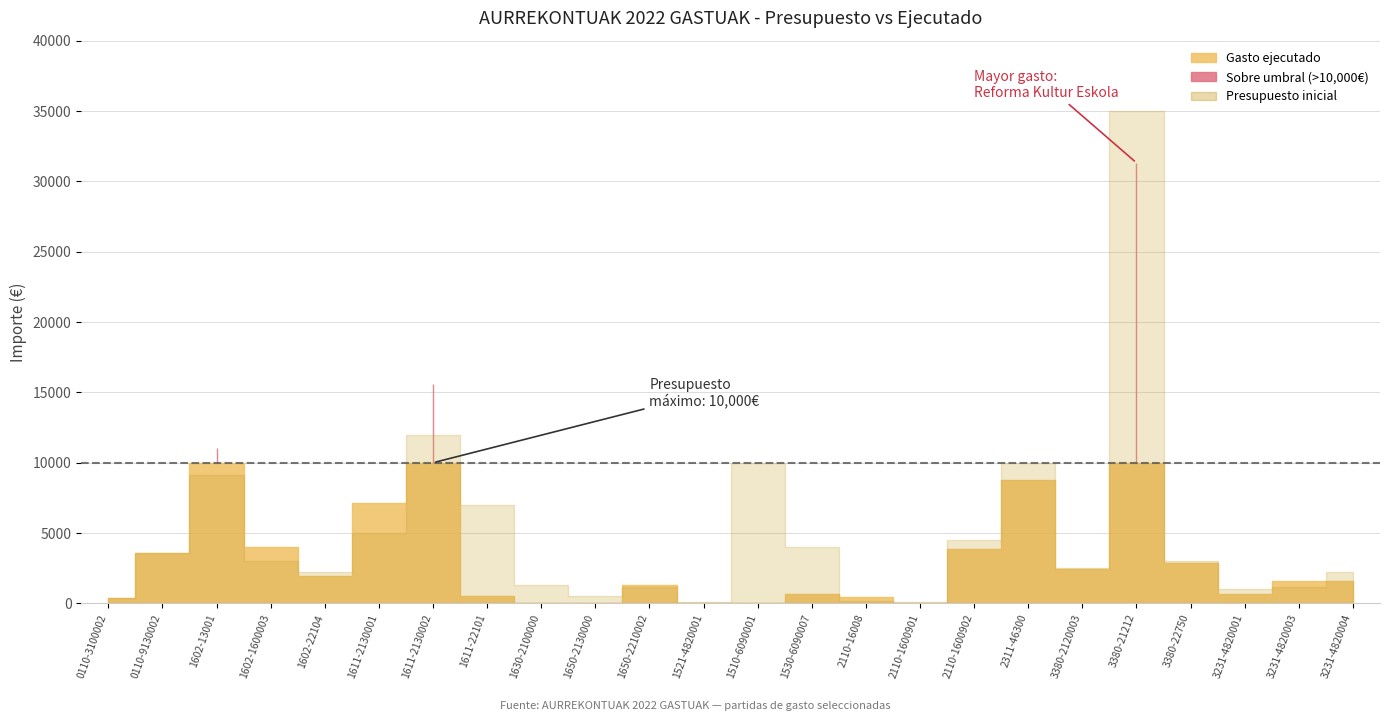

Where do Presupuesto inicial and Gasto ejecutado first cross each other?

1602-1600003 and 1602-22104